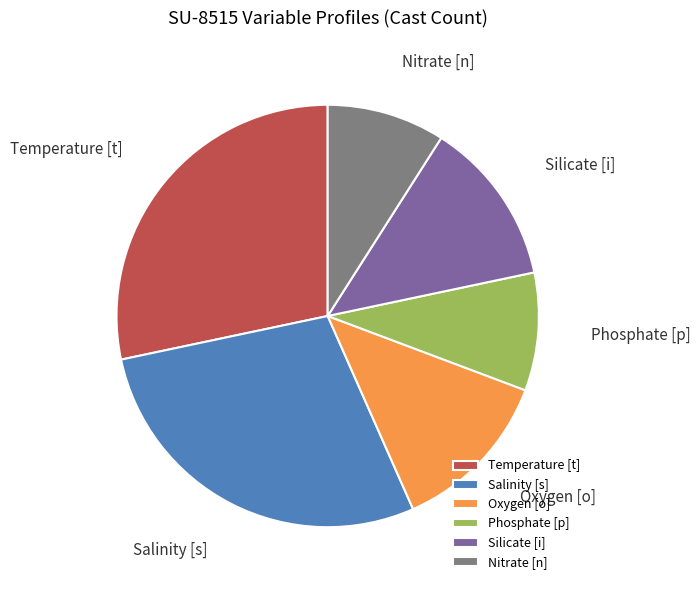

Is there any slice that represents more than half of the pie?

No